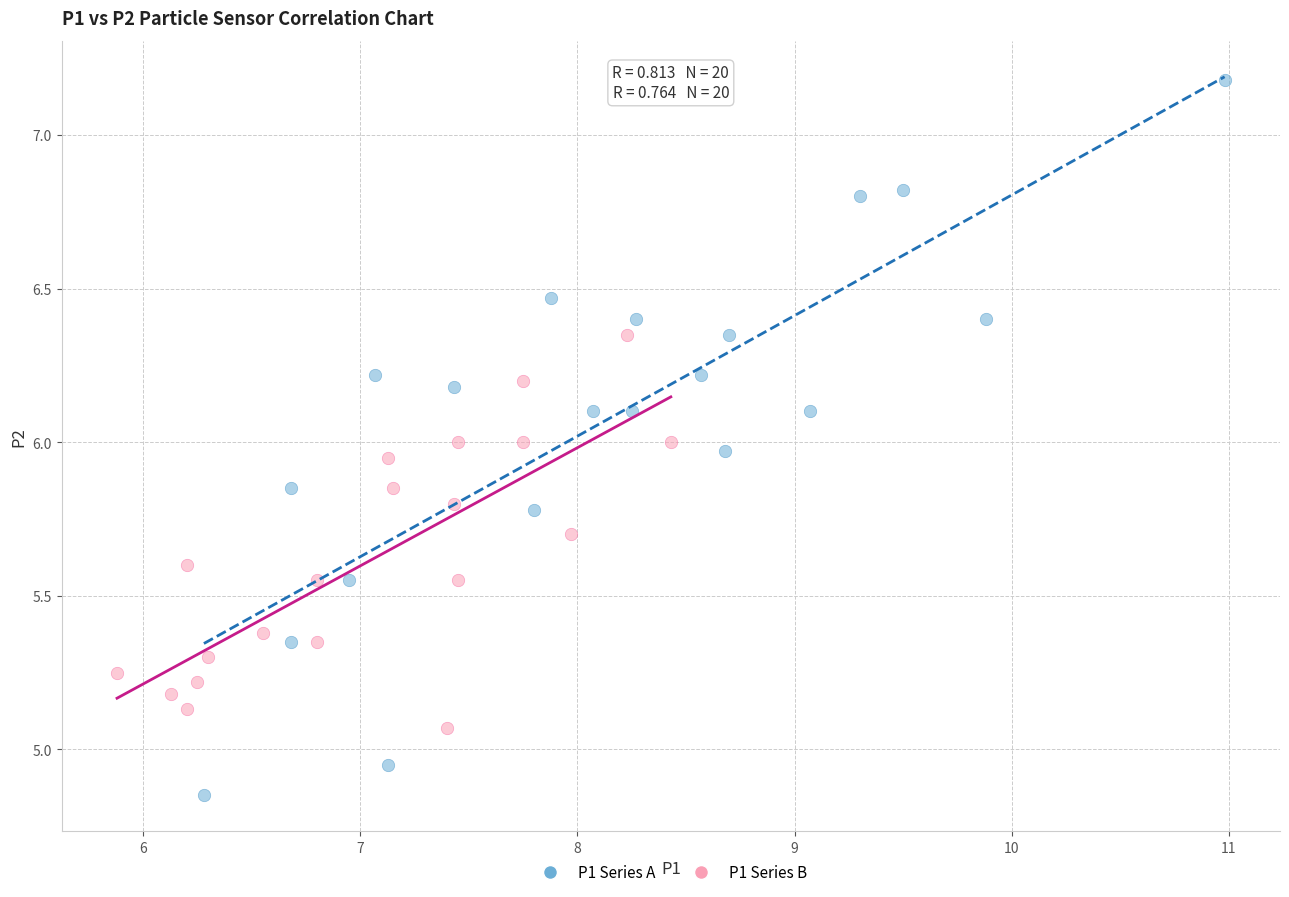

Which series has the widest spread of Y values?

P1 Series A